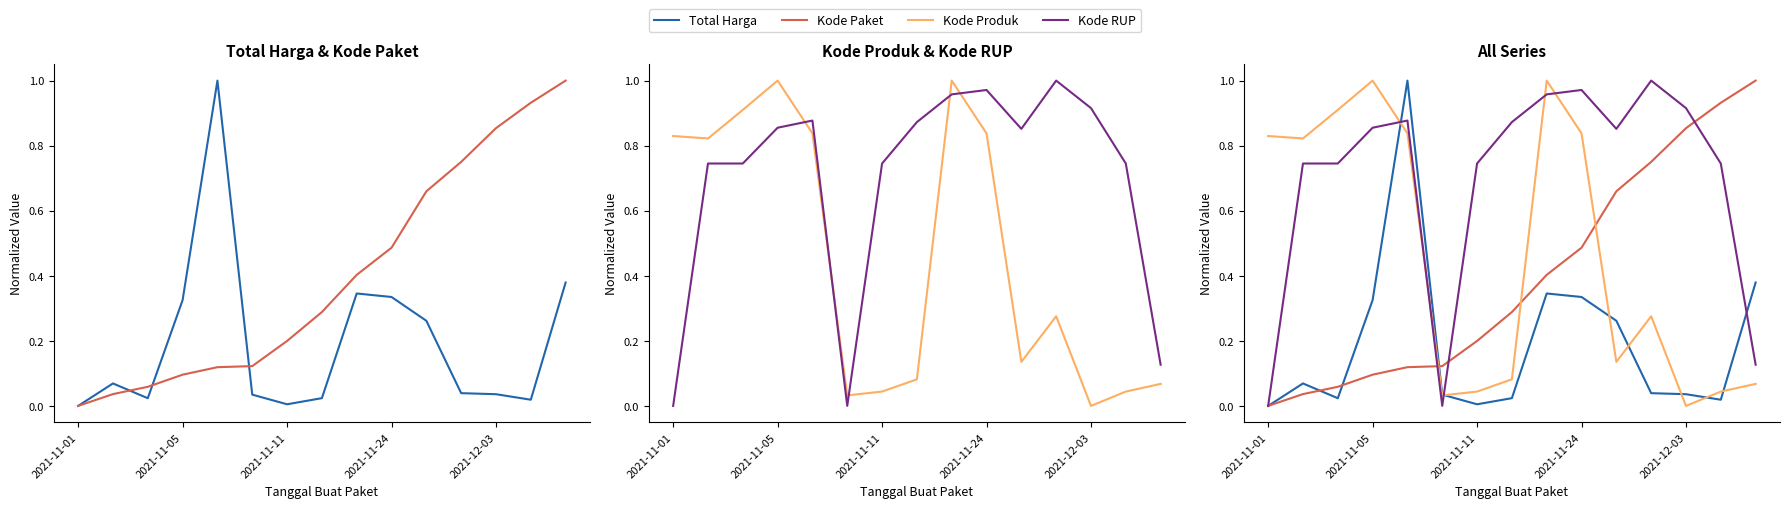

Which series ends up on top after the final intersection of Total Harga and Kode RUP?

Total Harga